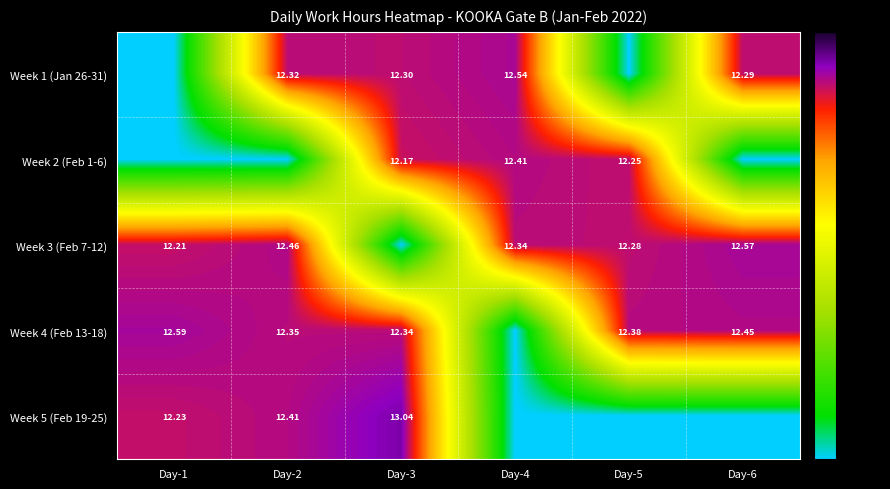

Rank the series at Day-5 from highest to lowest value.

Week 4 (Feb 13-18), Week 3 (Feb 7-12), Week 2 (Feb 1-6), Week 1 (Jan 26-31), Week 5 (Feb 19-25)